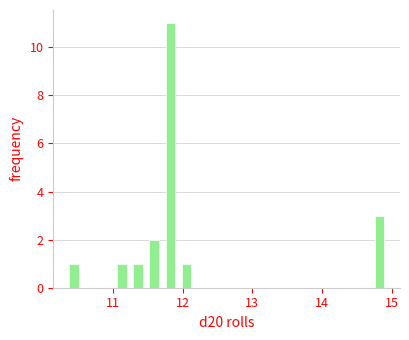

Read against the x-axis, roughly where is the centre of the tallest bar?

11.8